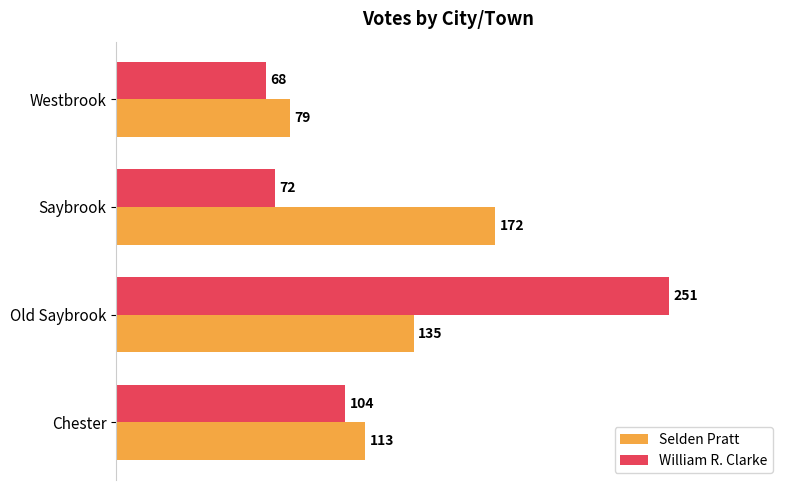

Which series changed the most between Saybrook and Westbrook?

Selden Pratt